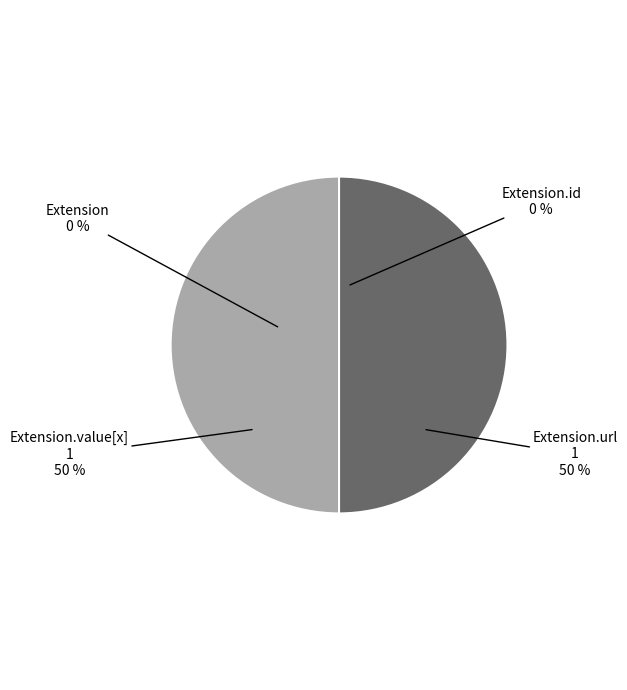

Is it true that Extension.value[x] is 57% of the pie?

False